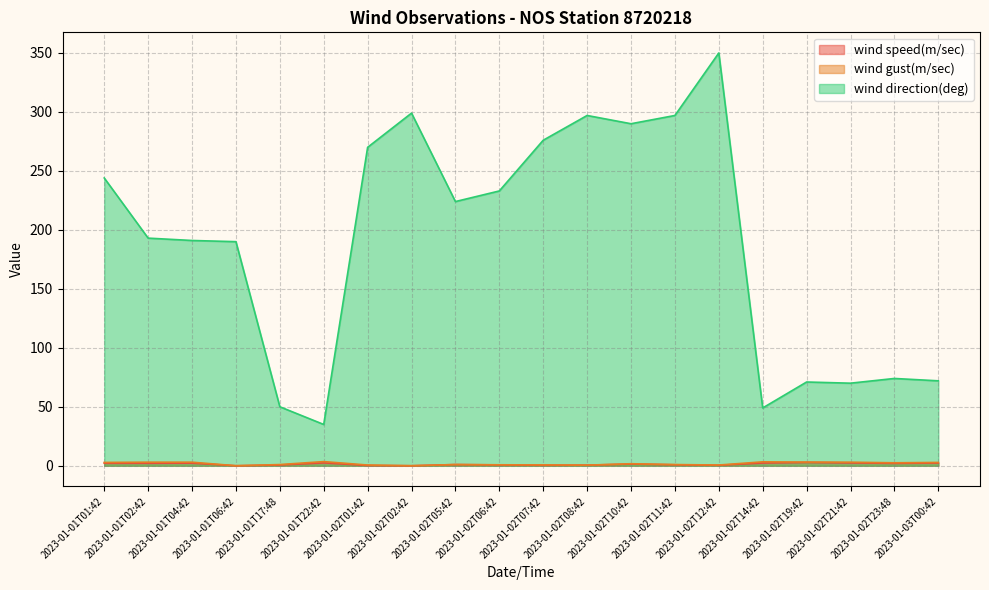

What is the sum of all wind speed(m/sec) values?

26.6